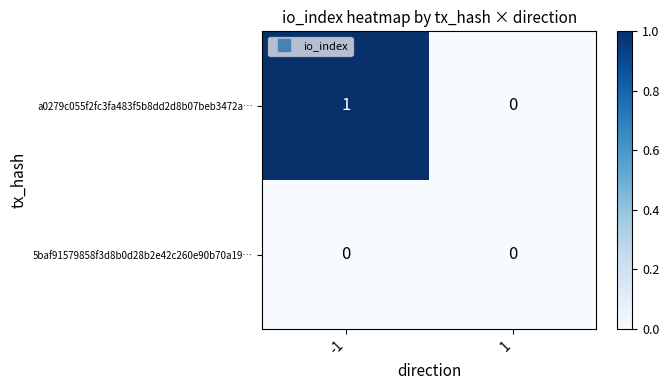

Is it true that a0279c055f2fc3fa483f5b8dd2d8b07beb3472a… equals 0 at -1?

False